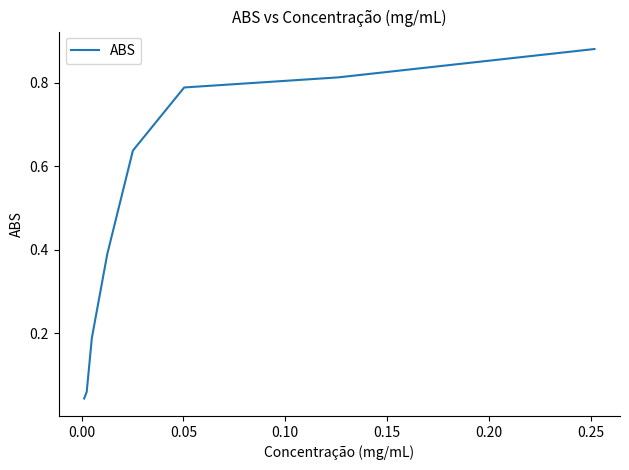

What is the average value?

0.5